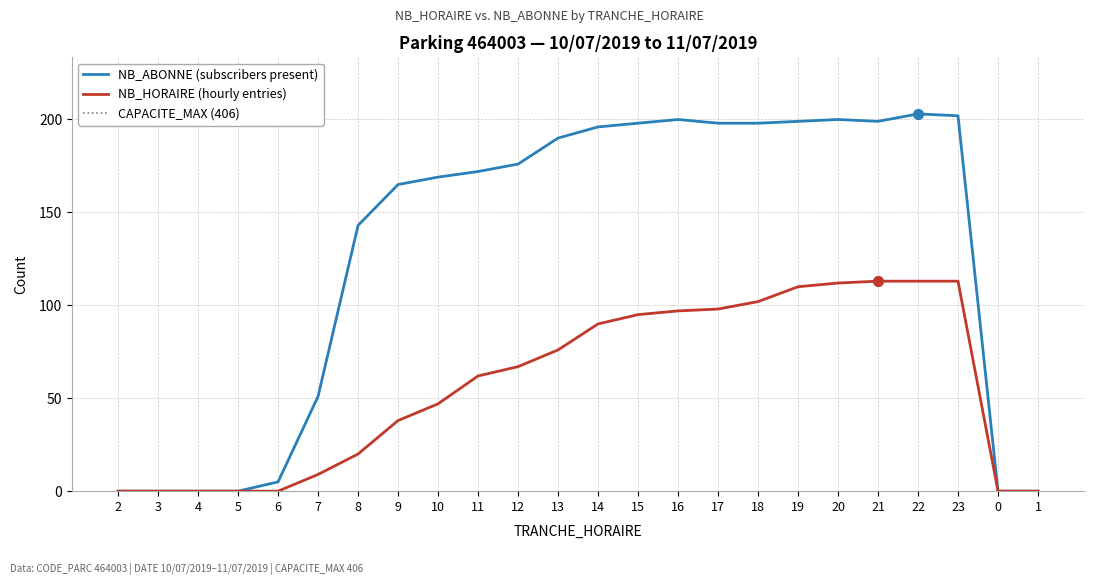

Which series contains the lowest Y value?

NB_HORAIRE